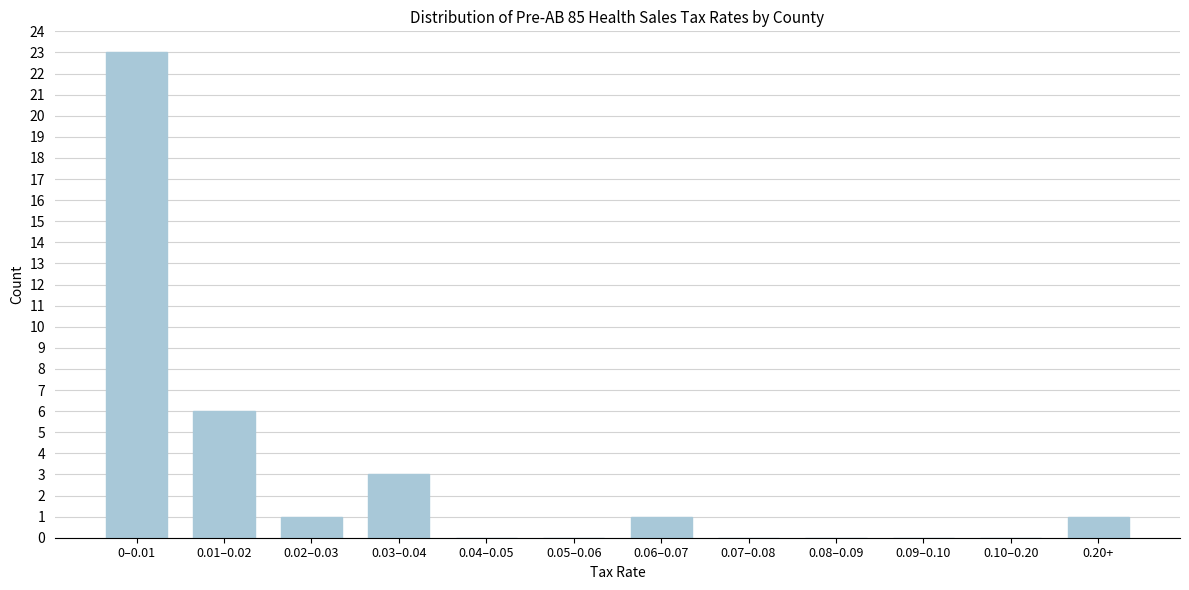

Reading left to right, transcribe all the data shown in this chart.

0–0.01=23	0.01–0.02=6	0.02–0.03=1	0.03–0.04=3	0.04–0.05=0	0.05–0.06=0	0.06–0.07=1	0.07–0.08=0	0.08–0.09=0	0.09–0.10=0	0.10–0.20=0	0.20+=1